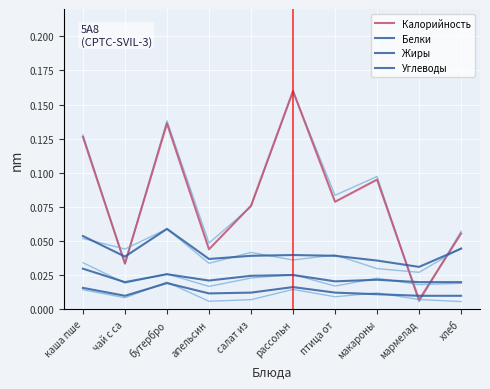

How many distinct data groups are displayed?

4